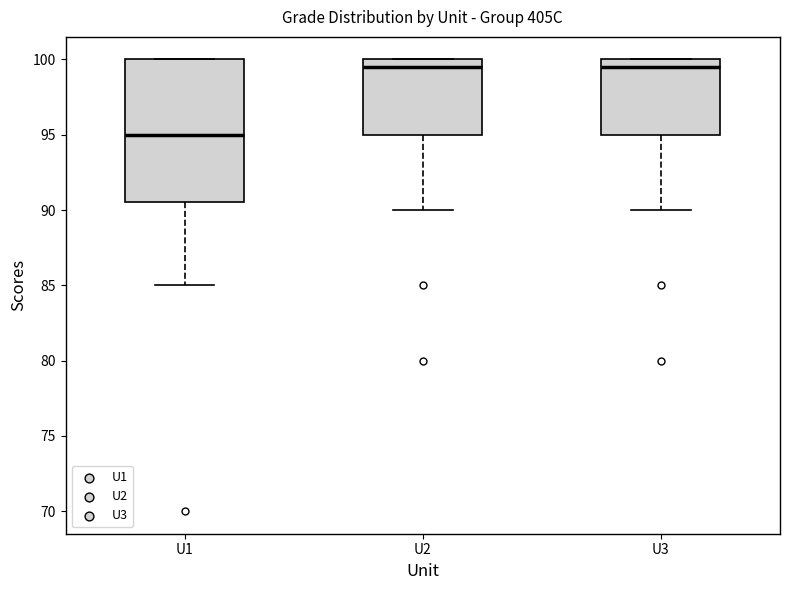

Where does the median line of the box for U3 sit on the y-axis? The values are not printed on the chart, so give them approximately, as read against the axis.

99.5